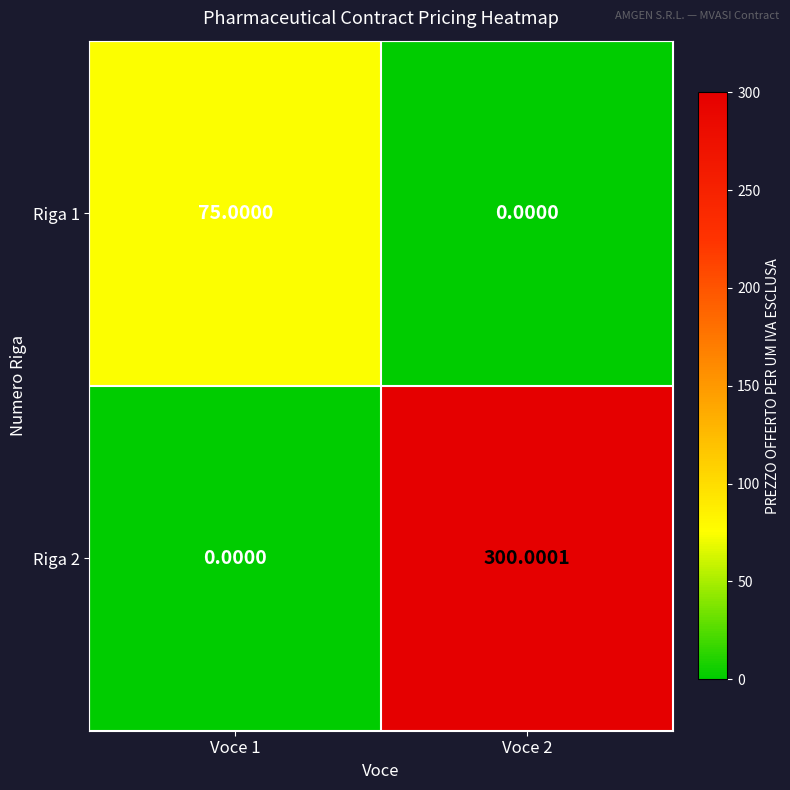

At Voce 2, list the series in order from largest to smallest.

Riga 2, Riga 1